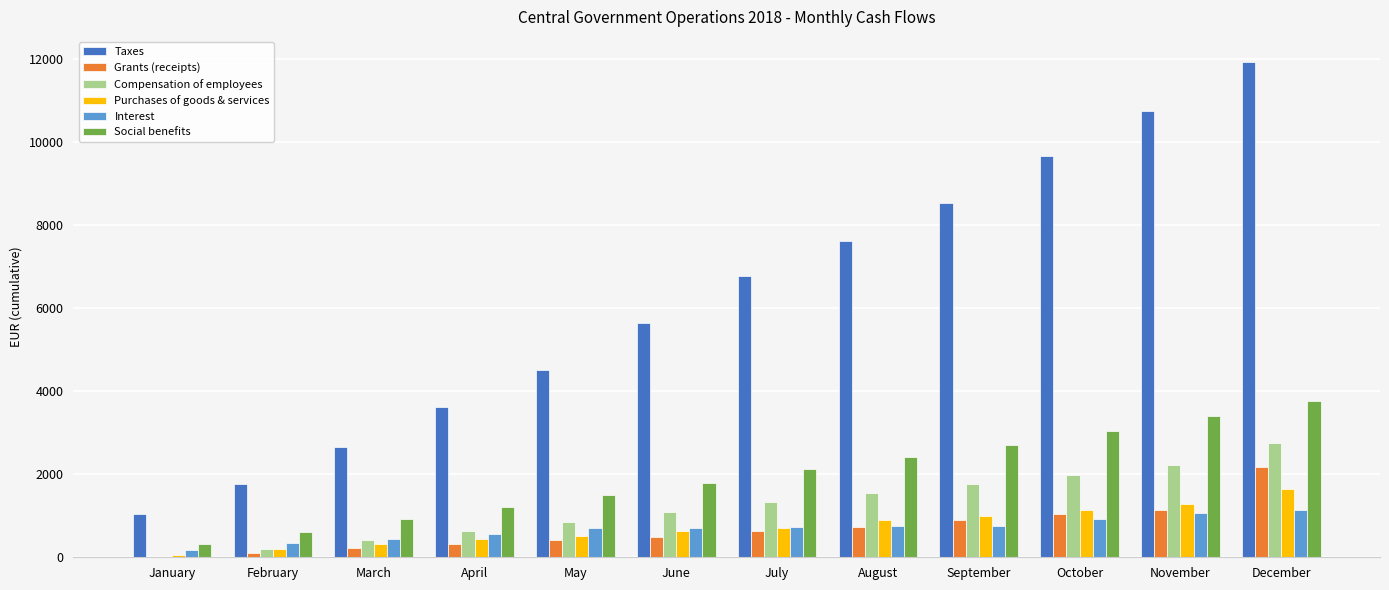

Between January and May, which series saw the biggest shift?

Taxes